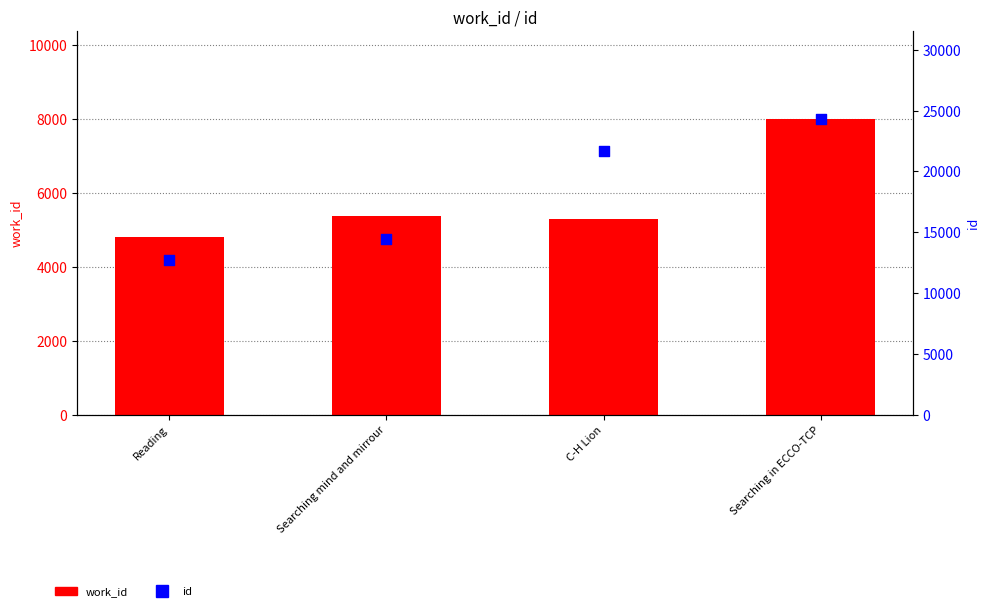

Which series reaches the maximum Y coordinate?

id